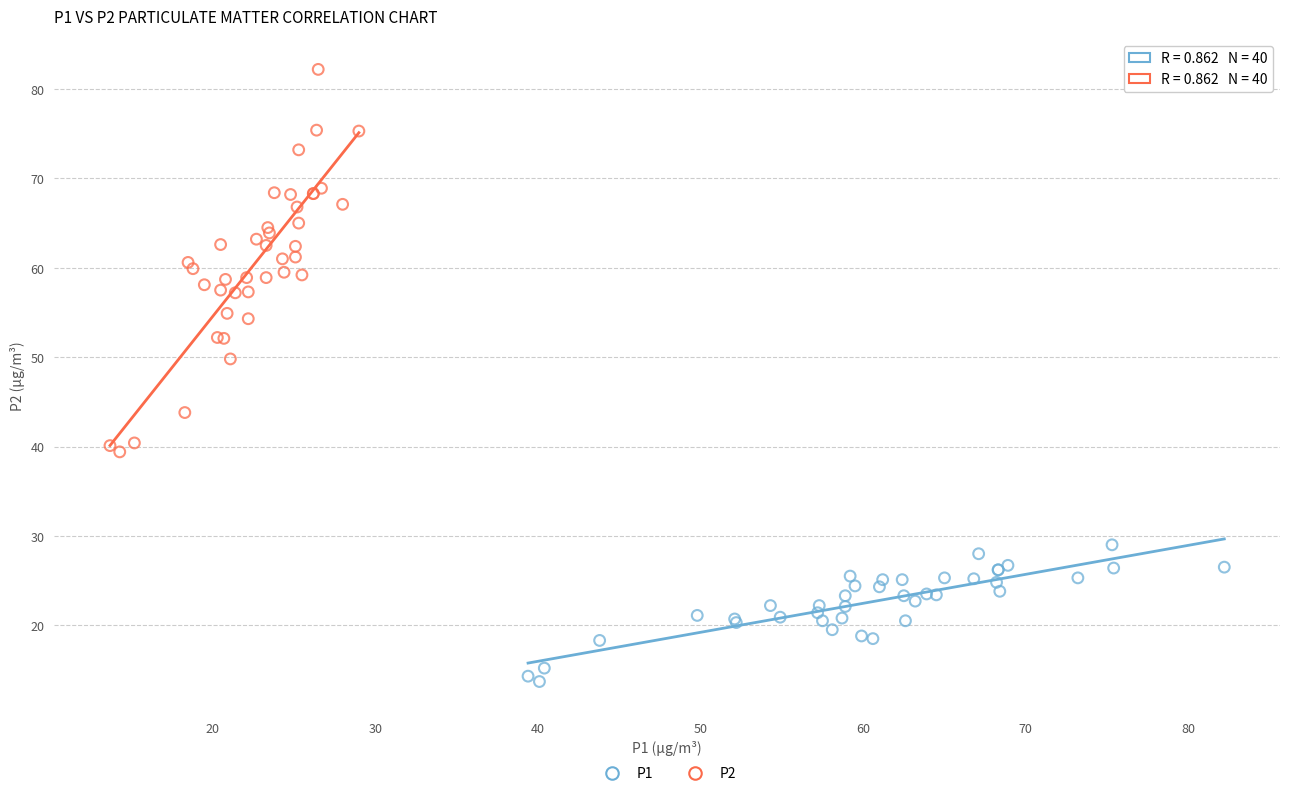

Which series contains the highest Y value?

P2